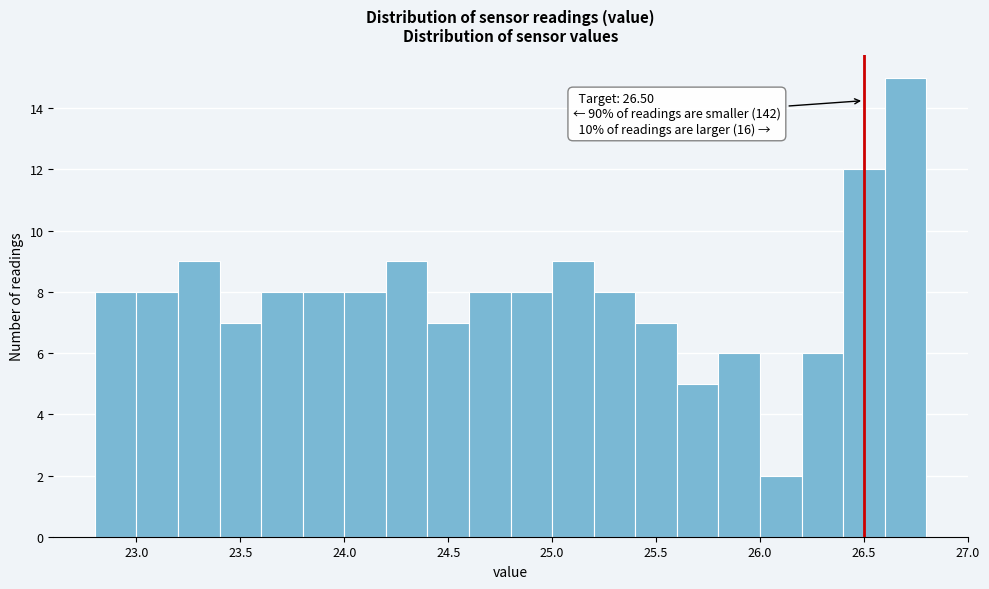

Which range on the x-axis has the tallest bar?

26.6 to 26.8